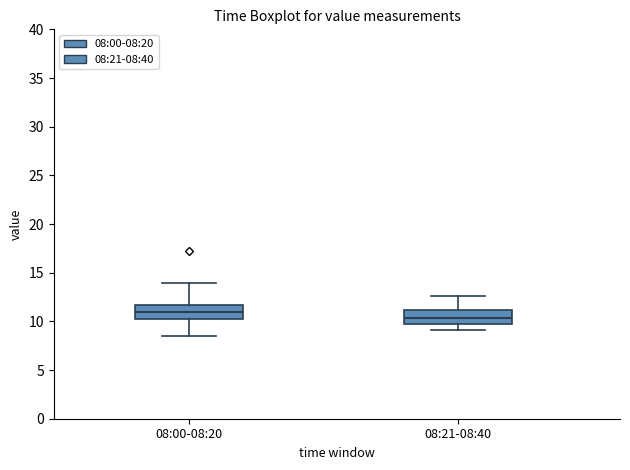

Reading left to right, transcribe this box plot: for each box, give where its median line is, the range the box spans, and where its two whiskers end, as read against the y-axis. The values are not printed on the chart, so give them approximately, as read against the axis.

08:00-08:20: median 11.0, box 10.0 to 11.5, whiskers 8.5 to 14.0
08:21-08:40: median 10.5, box 10.0 to 11.0, whiskers 9.0 to 12.5